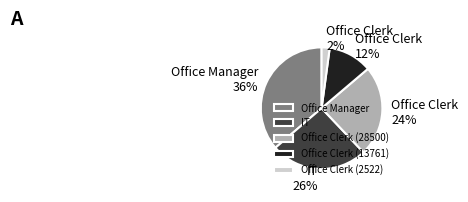

Rank the categories by value from lowest to highest.

Office Clerk (2522), Office Clerk (13761), Office Clerk (28500), IT, Office Manager